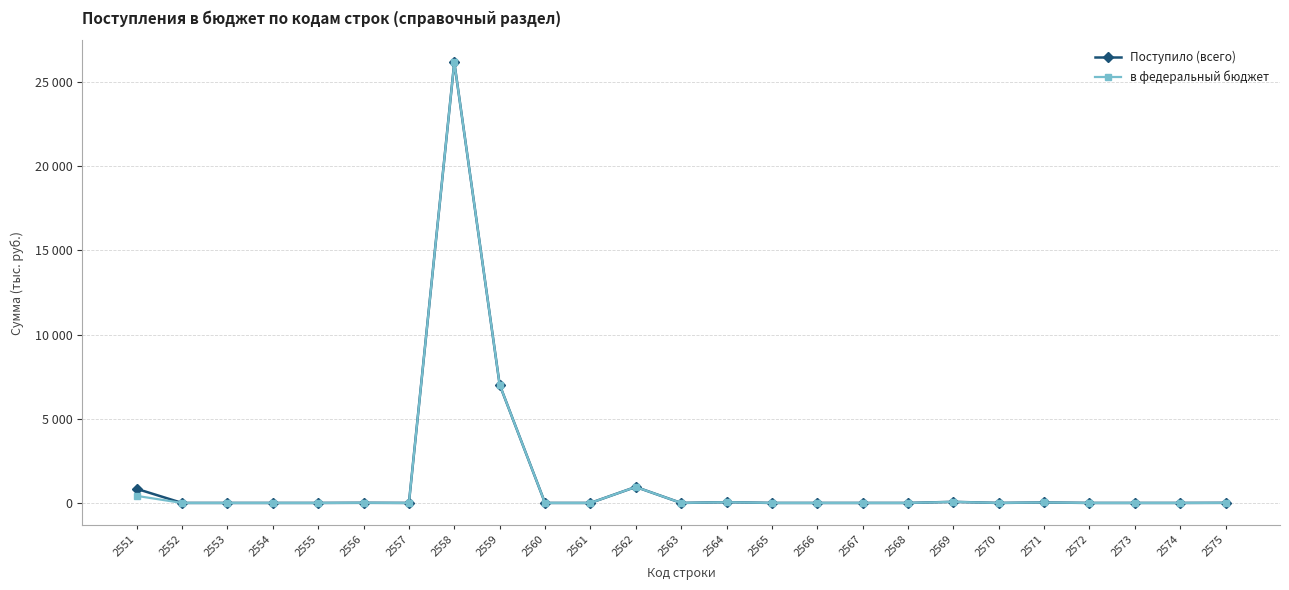

At which category is the sum across all series the highest?

2558